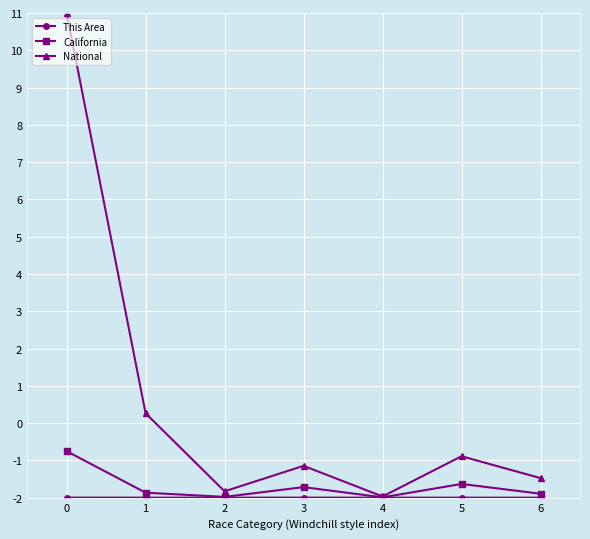

What is the value of the California point at the 1st from the left?

-0.8